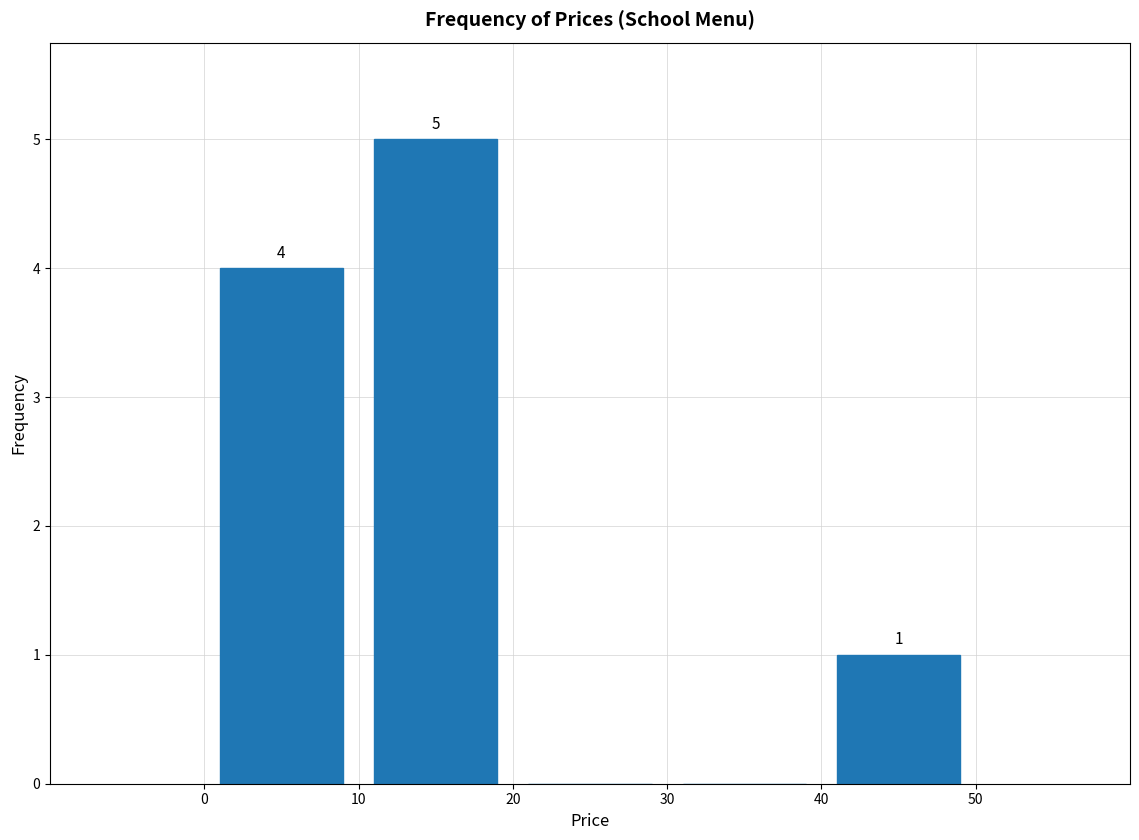

Over which range of the x-axis is the bar tallest?

10 to 20